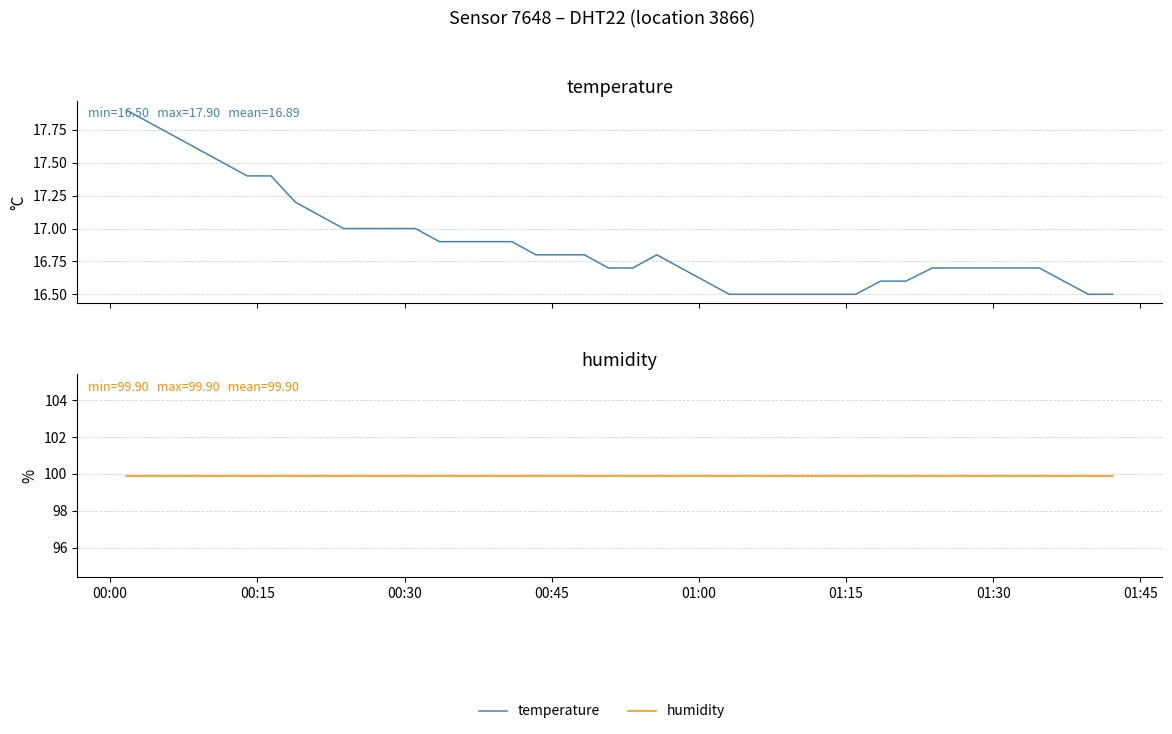

At how many categories does at least one series exceed 87?

40